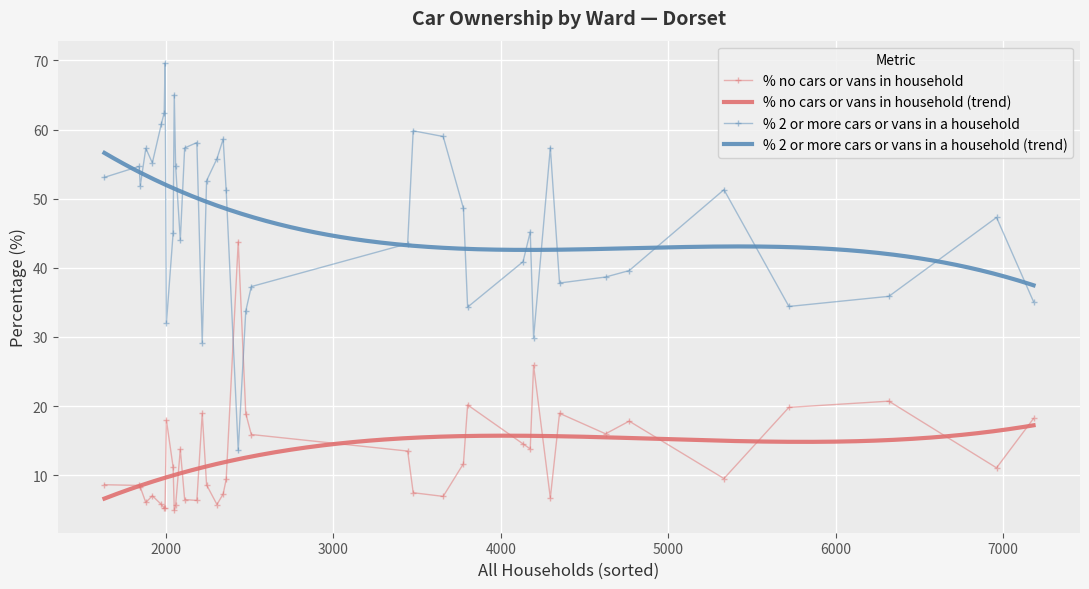

What is the difference between the % no cars or vans in household values at Portland Ward and Blackmore Vale?

14.0